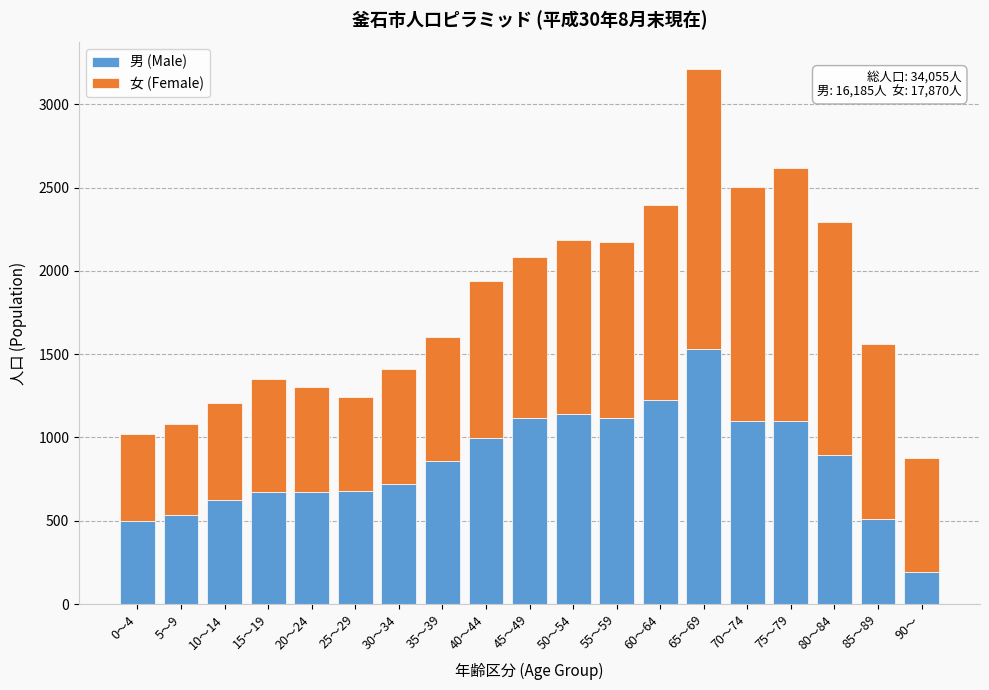

What is the minimum value for 男 (Male)?

195